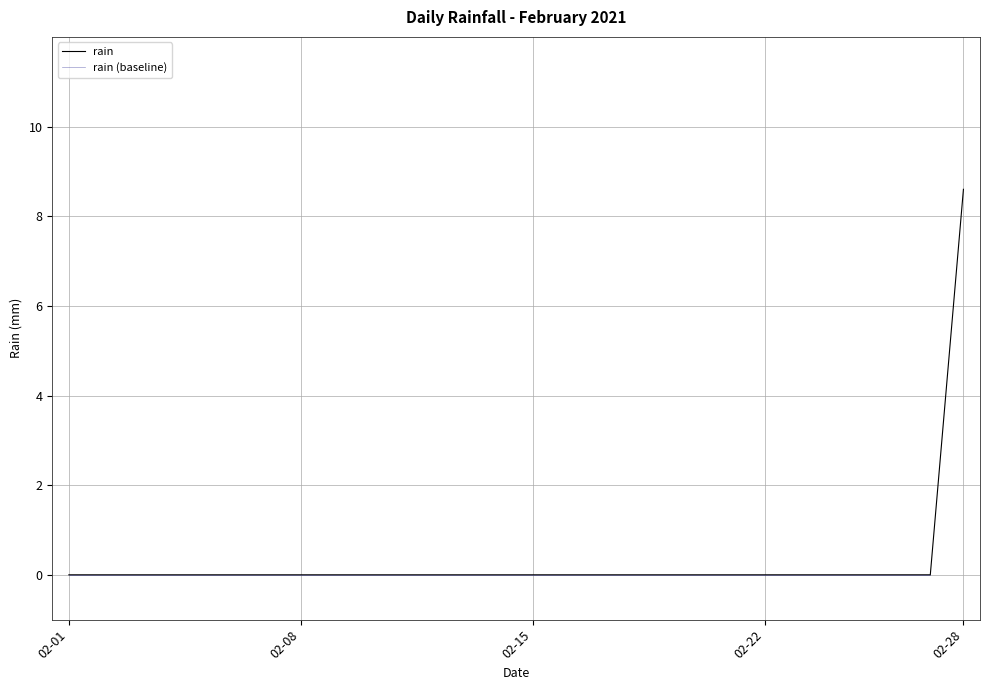

How many lines are shown in the chart?

1